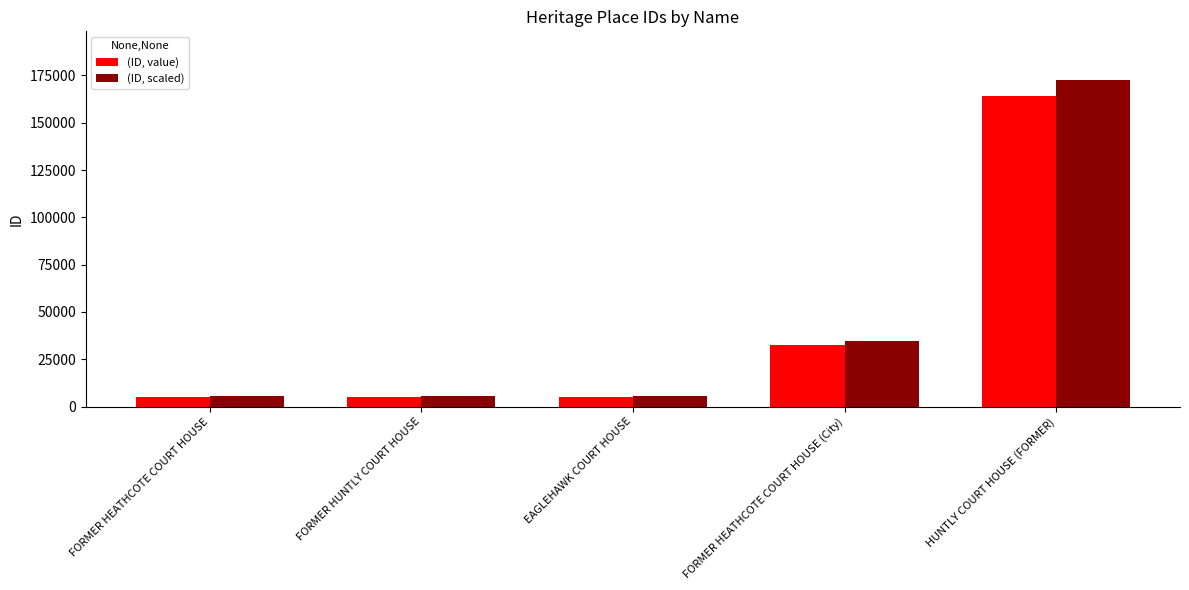

What is the difference between the highest and lowest values at FORMER HEATHCOTE COURT HOUSE?

256.2